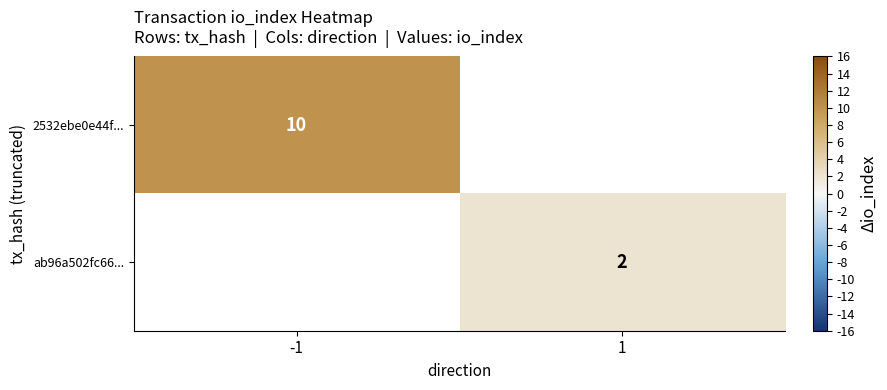

Is it true that 2532ebe0e44f... equals 16 at -1?

False